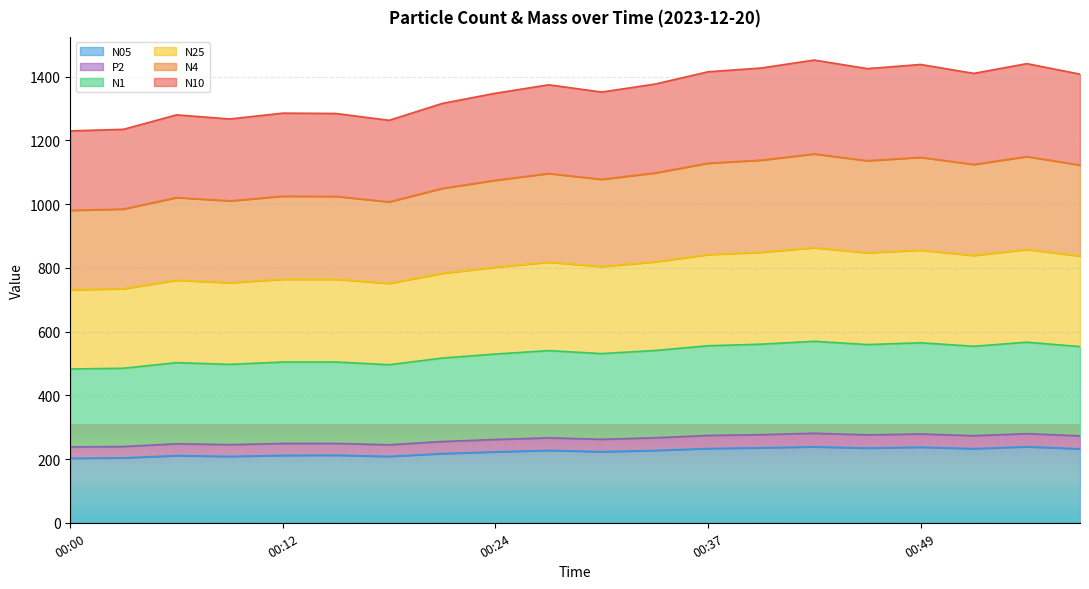

Is it true that N05 equals 202.2 at 00:00?

True